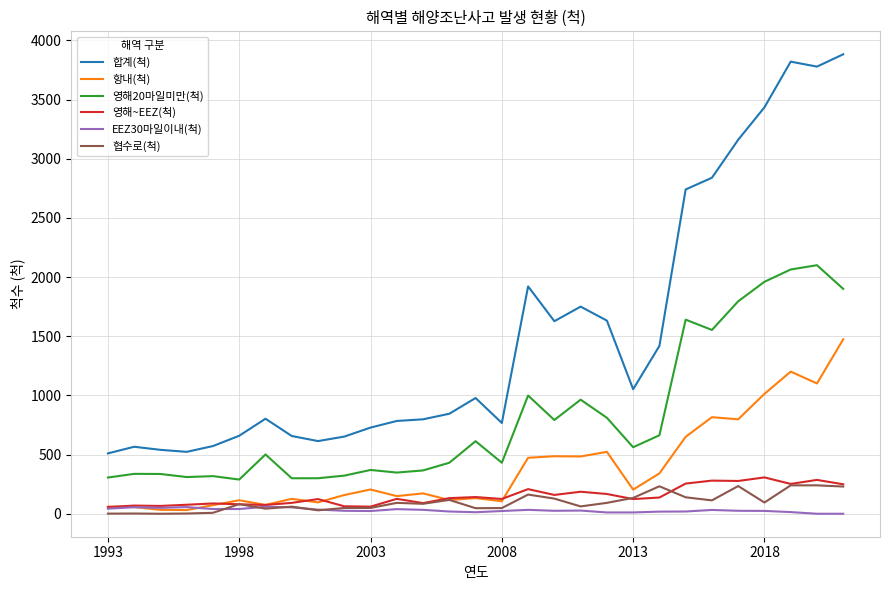

What is the maximum value for 영해~EEZ(척)?

307